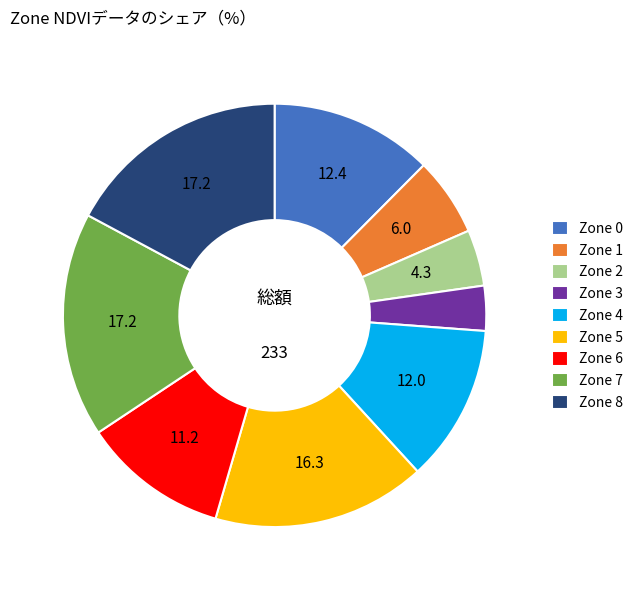

Is Zone 5 the majority of the pie?

No